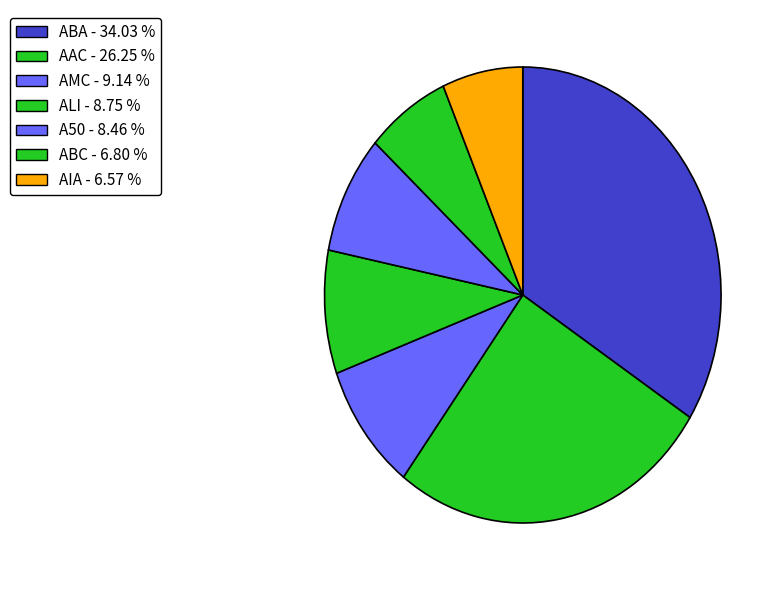

Is there a majority slice in this chart?

No